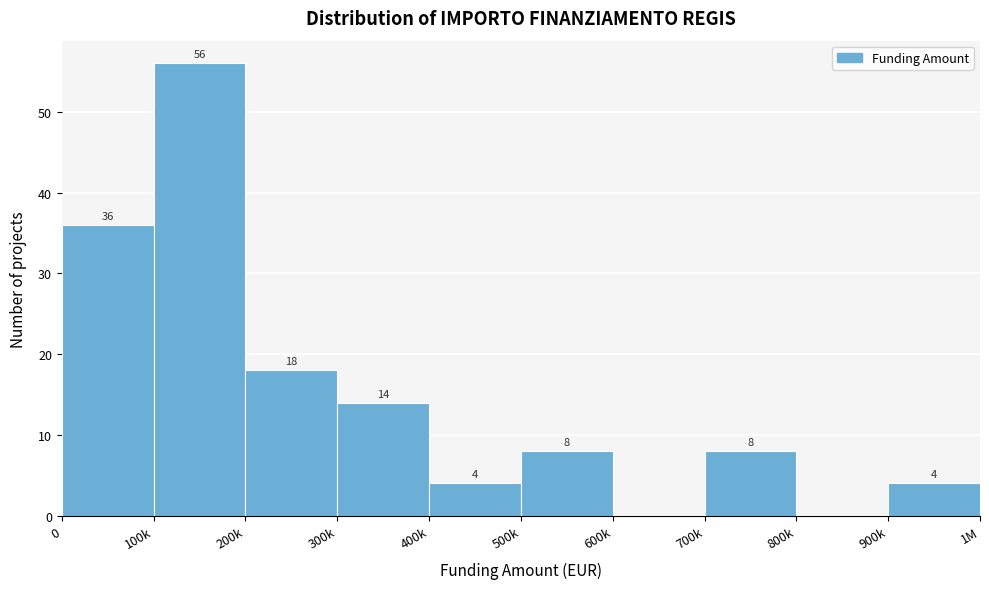

Reading right to left, transcribe all the data shown in this chart.

900k=4	800k=0	700k=8	600k=0	500k=8	400k=4	300k=14	200k=18	100k=56	0=36